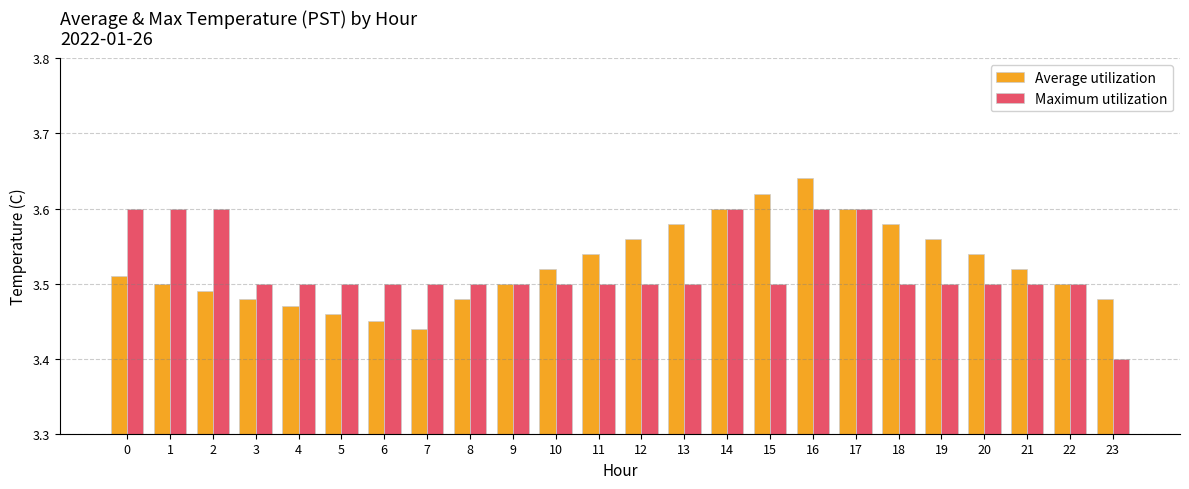

What is the total value across all series at 20?

7.0